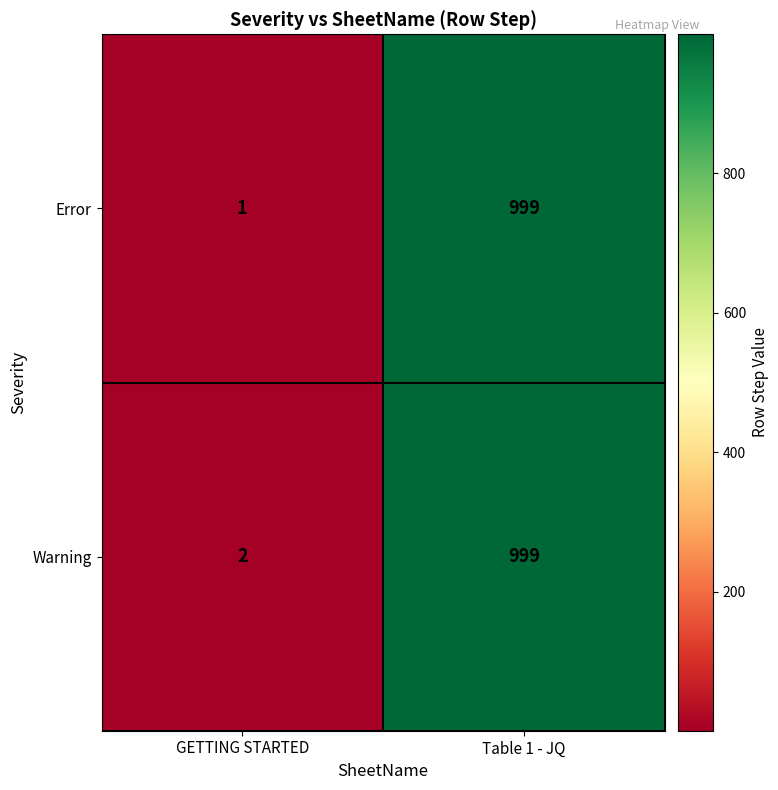

Reading left to right, extract all data points from this chart.

Error: 1	999
Warning: 2	999